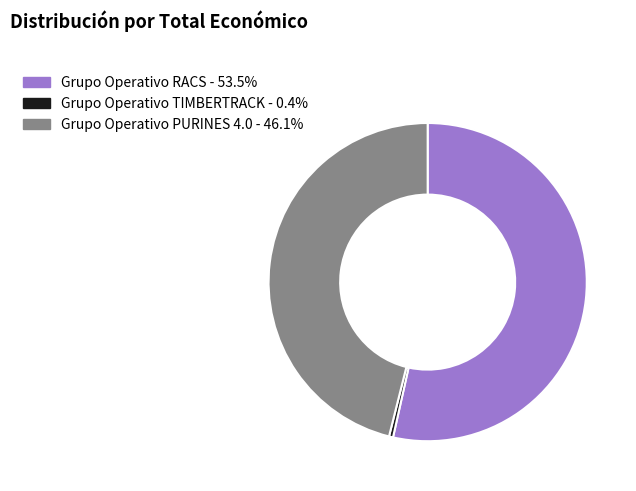

Which category has the smallest portion of the pie?

Grupo Operativo TIMBERTRACK